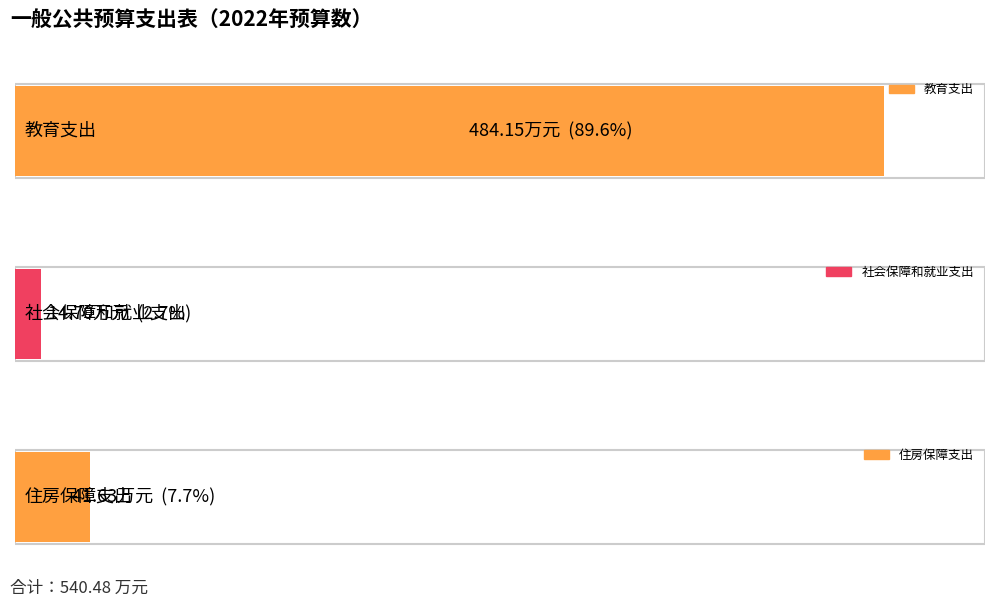

Rank the categories by value from lowest to highest.

社会保障和就业支出, 住房保障支出, 教育支出